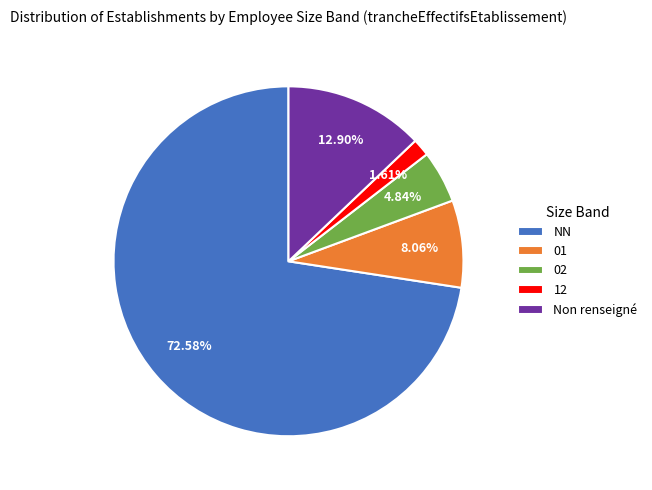

Do NN and 01 together represent more than half of the pie?

Yes